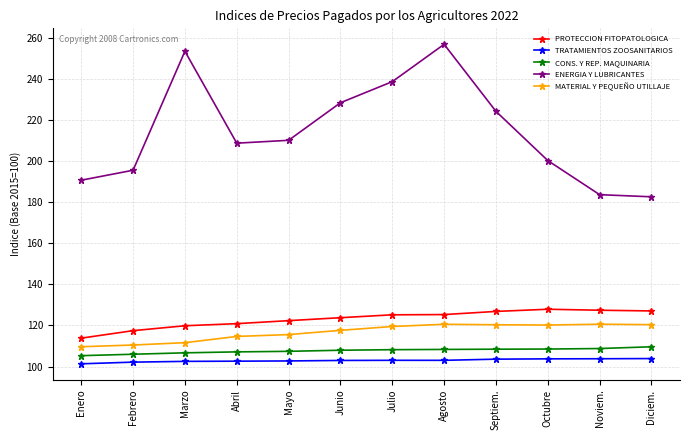

What value does the MATERIAL Y PEQUEÑO UTILLAJE series have at Enero?

109.7